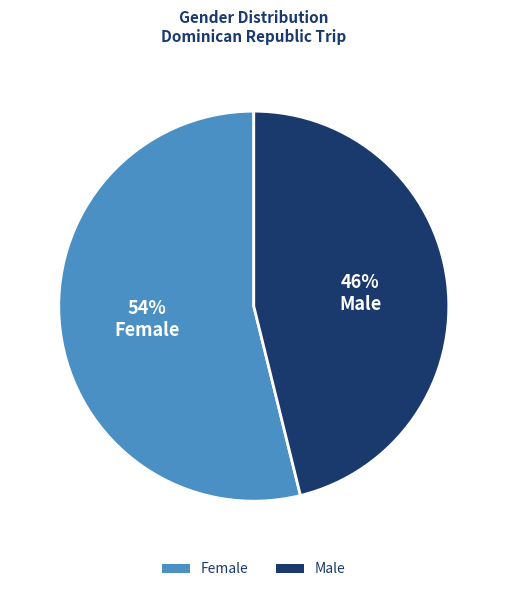

Do Male and Female together represent more than half of the pie?

Yes